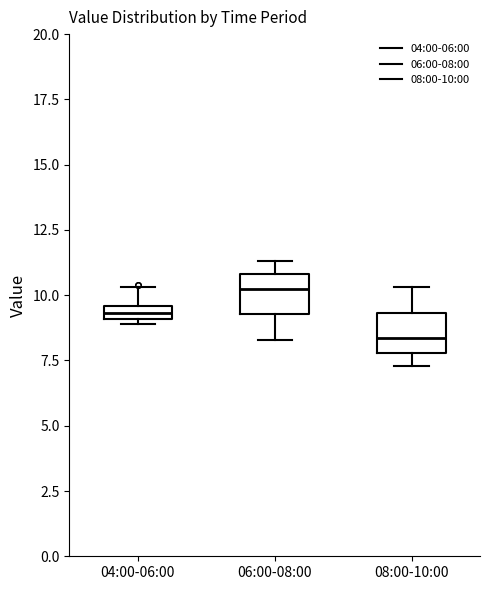

Which box's median line is the lowest?

08:00-10:00